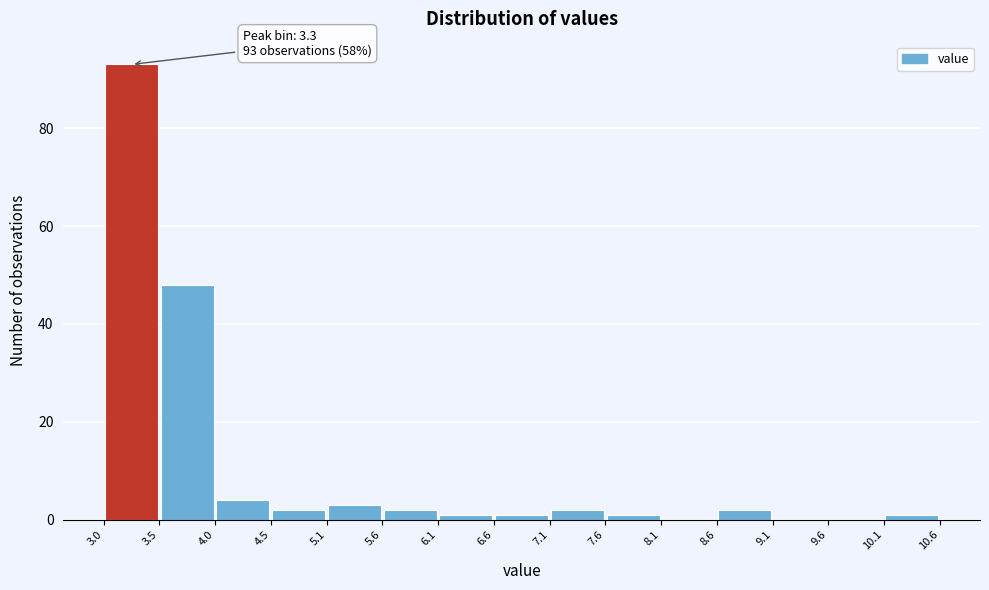

Over which range of the x-axis is the bar tallest?

3.0 to 3.5